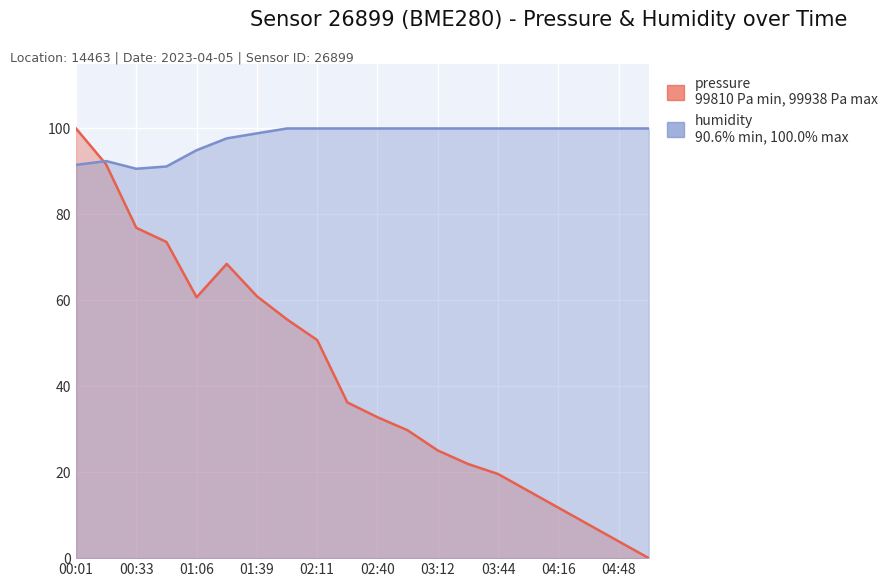

What is the total value across all series at 00:49?

164.7